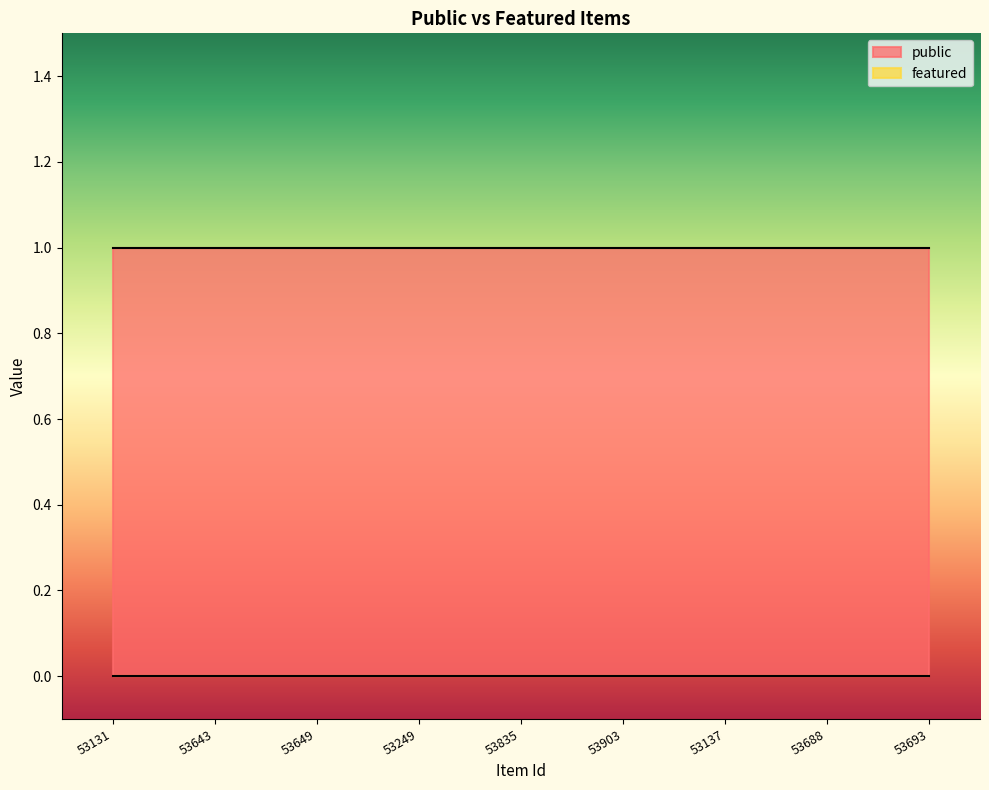

What are all the series names shown in the legend?

public, featured